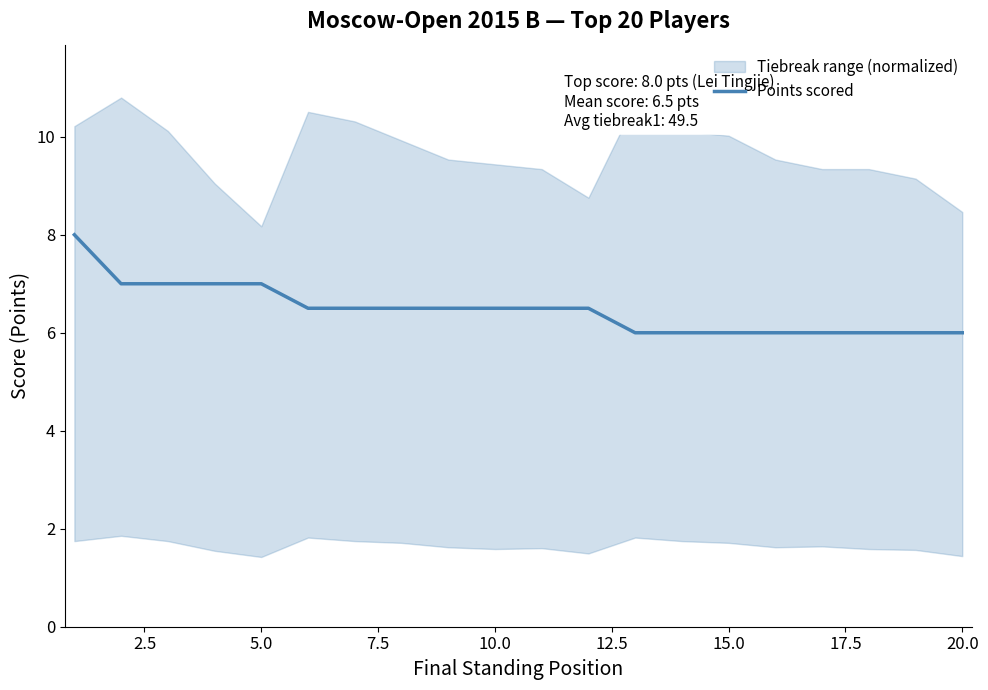

What is the sum of all values?

129.5